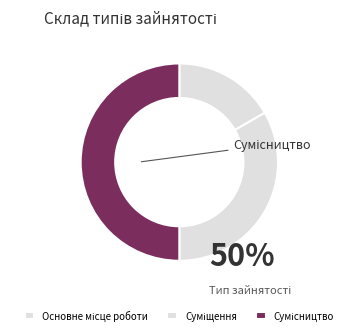

Do Сумісництво and Суміщення together represent more than half of the pie?

Yes